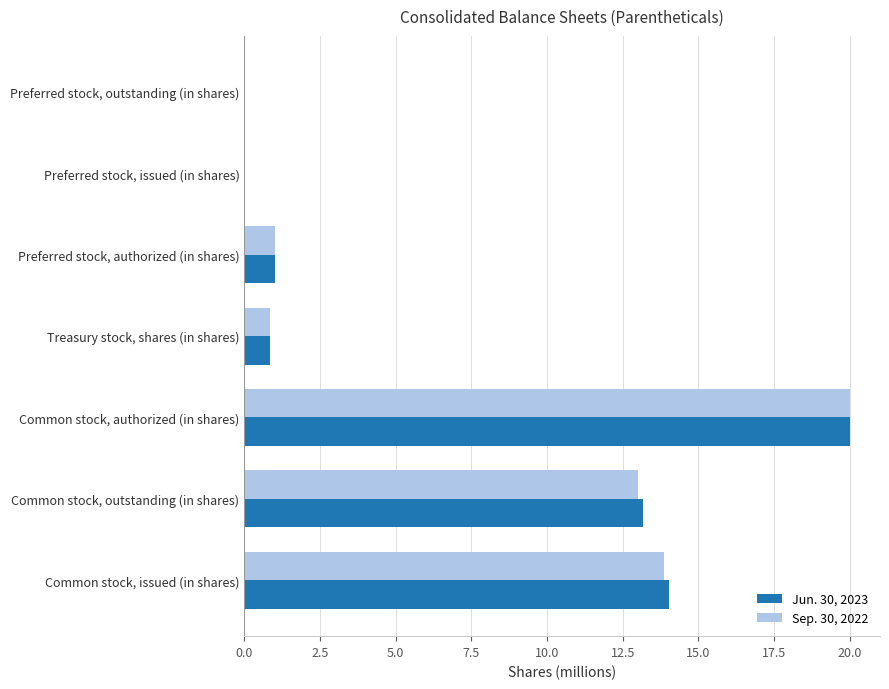

What is the sum of the Jun. 30, 2023 values at Common stock, outstanding (in shares) and Treasury stock, shares (in shares)?

14.0